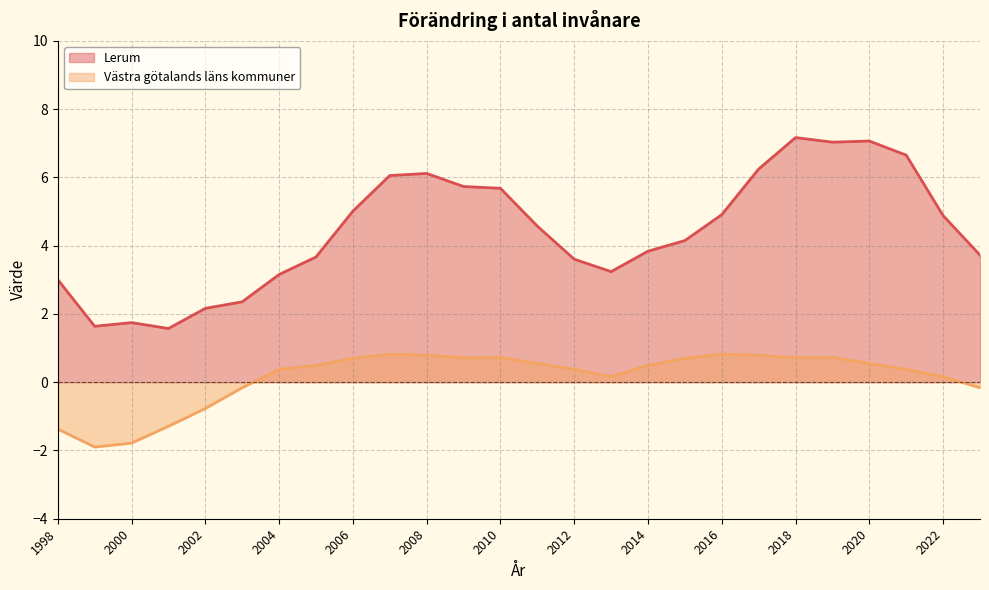

Is it true that Västra götalands läns kommuner equals 0.8 at 2008?

True